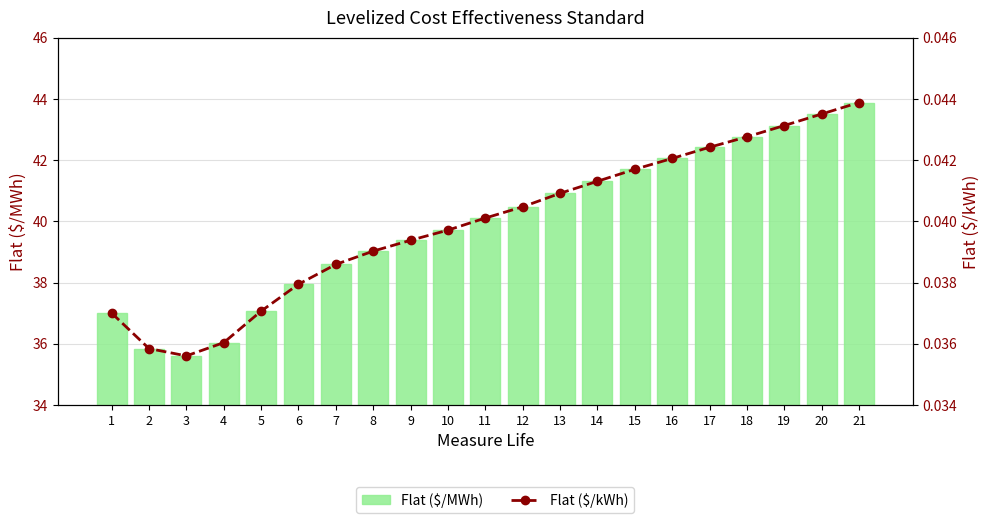

Between 4 and 5, which series saw the biggest shift?

Flat ($/MWh)